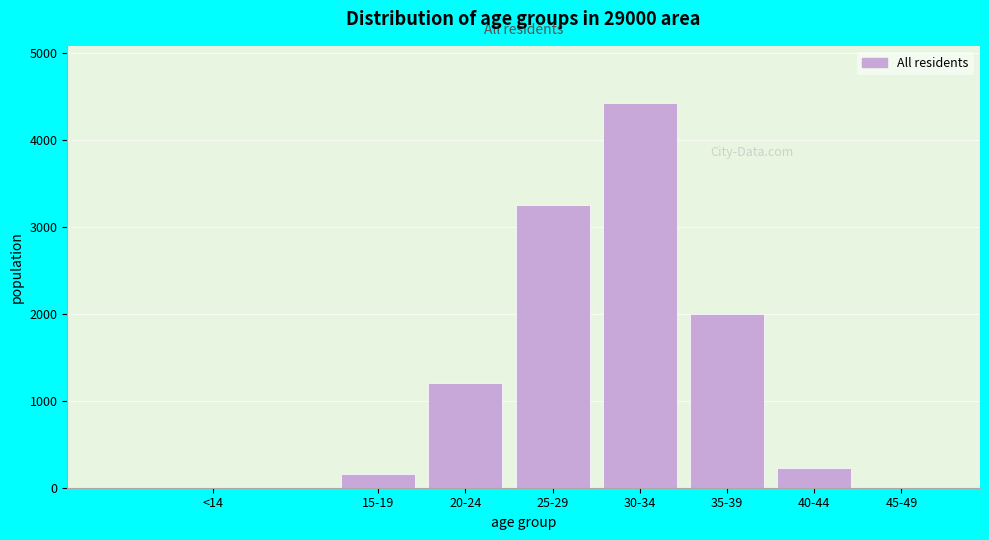

Which category has the highest value across all series?

30-34